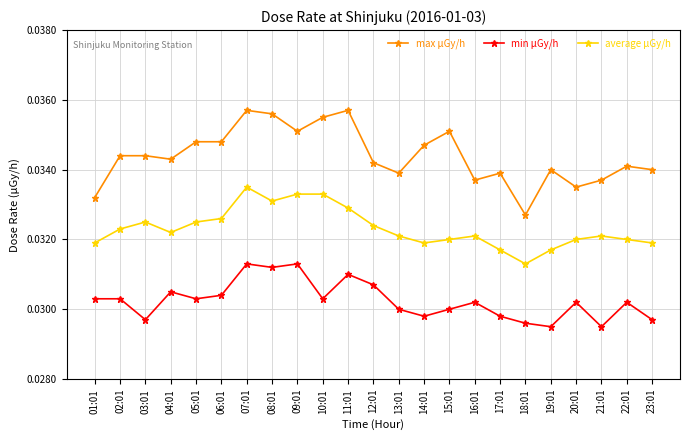

True or false: min μGy/h and max μGy/h cross at least once.

False